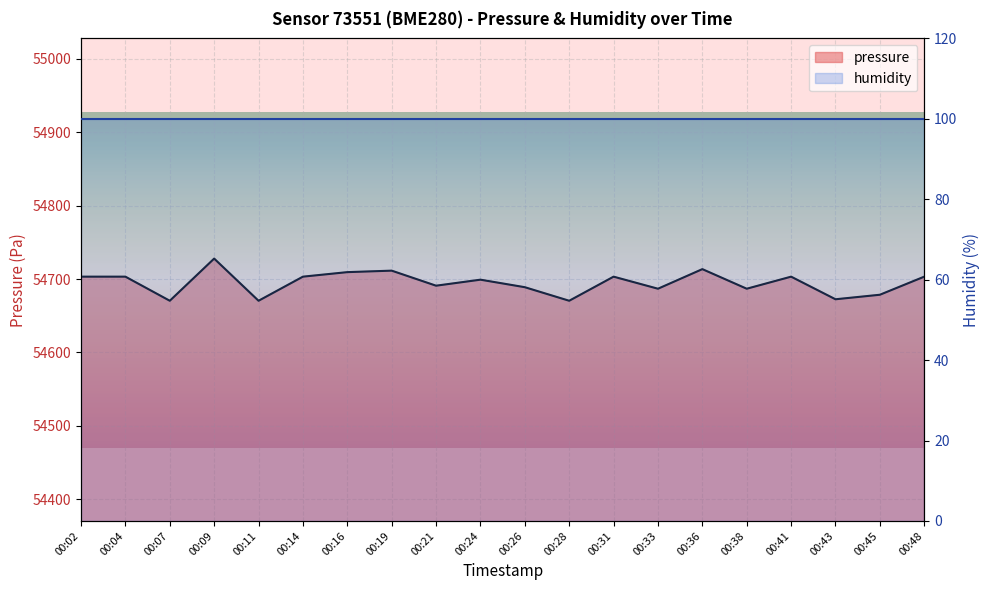

Which has a higher value, 00:19 or 00:11?

00:19